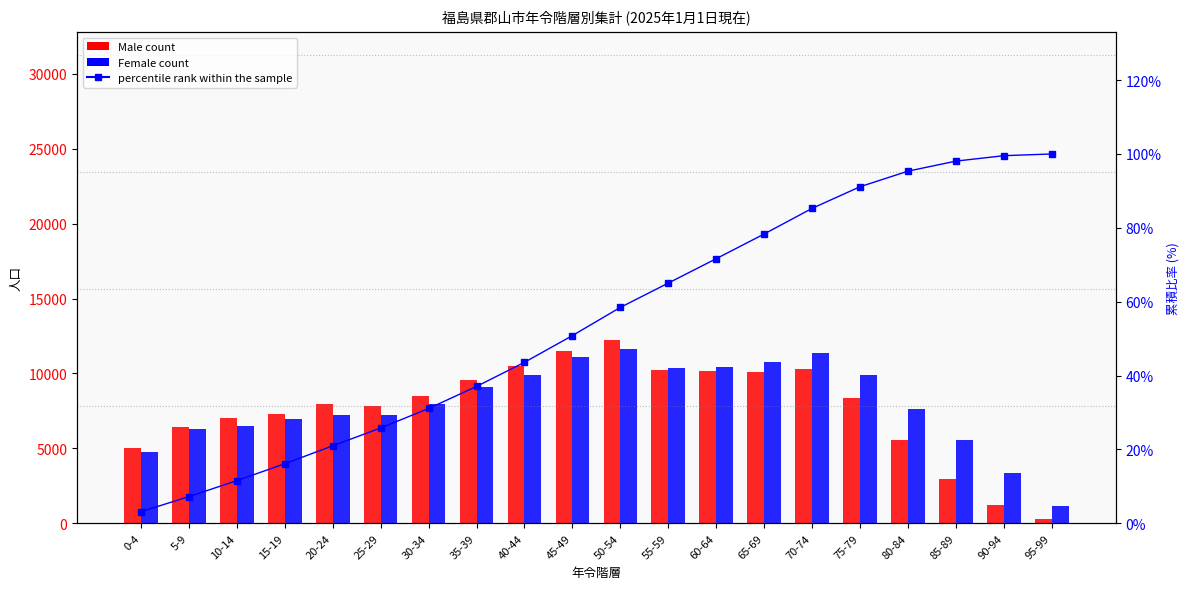

Which label corresponds to the largest value in the chart?

50-54